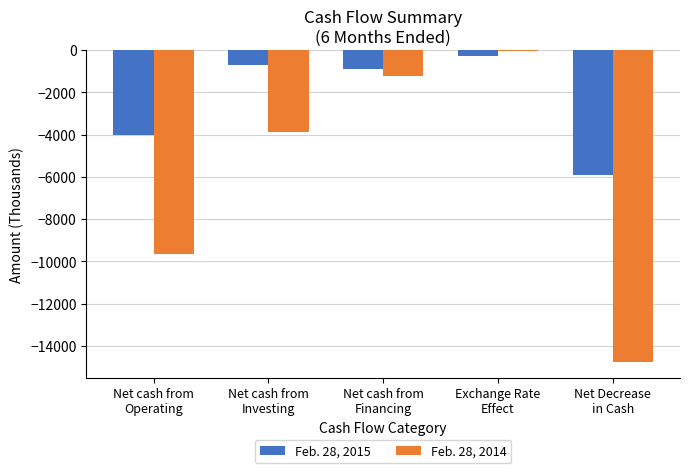

Which category has the highest value in the Feb. 28, 2015 series?

Exchange Rate
Effect